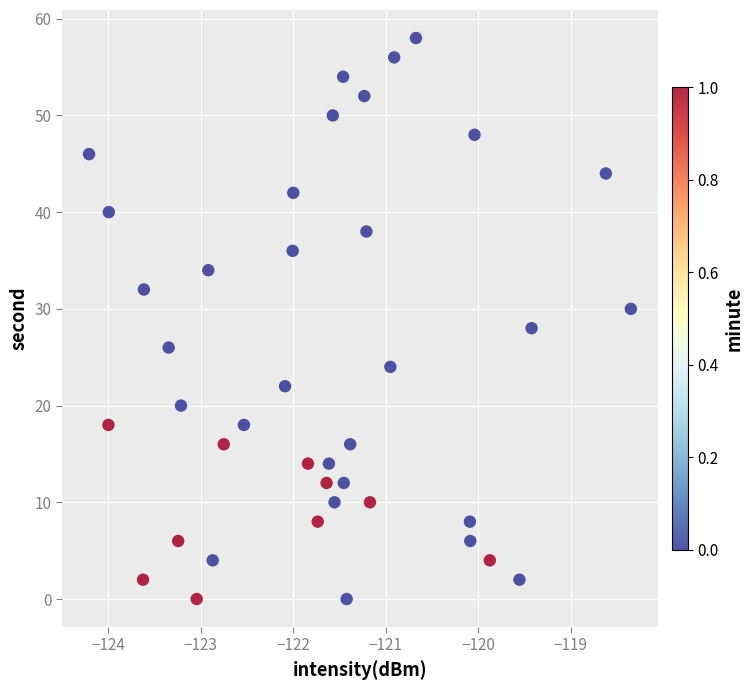

What is the range of Y values (max minus min)?

58